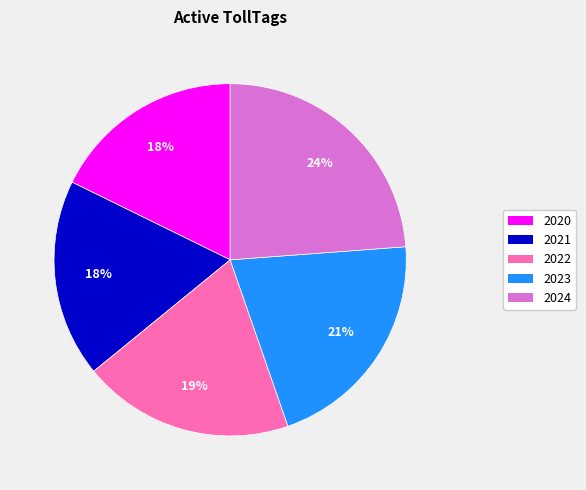

Combined, do 2020 and 2024 account for over 50%?

No